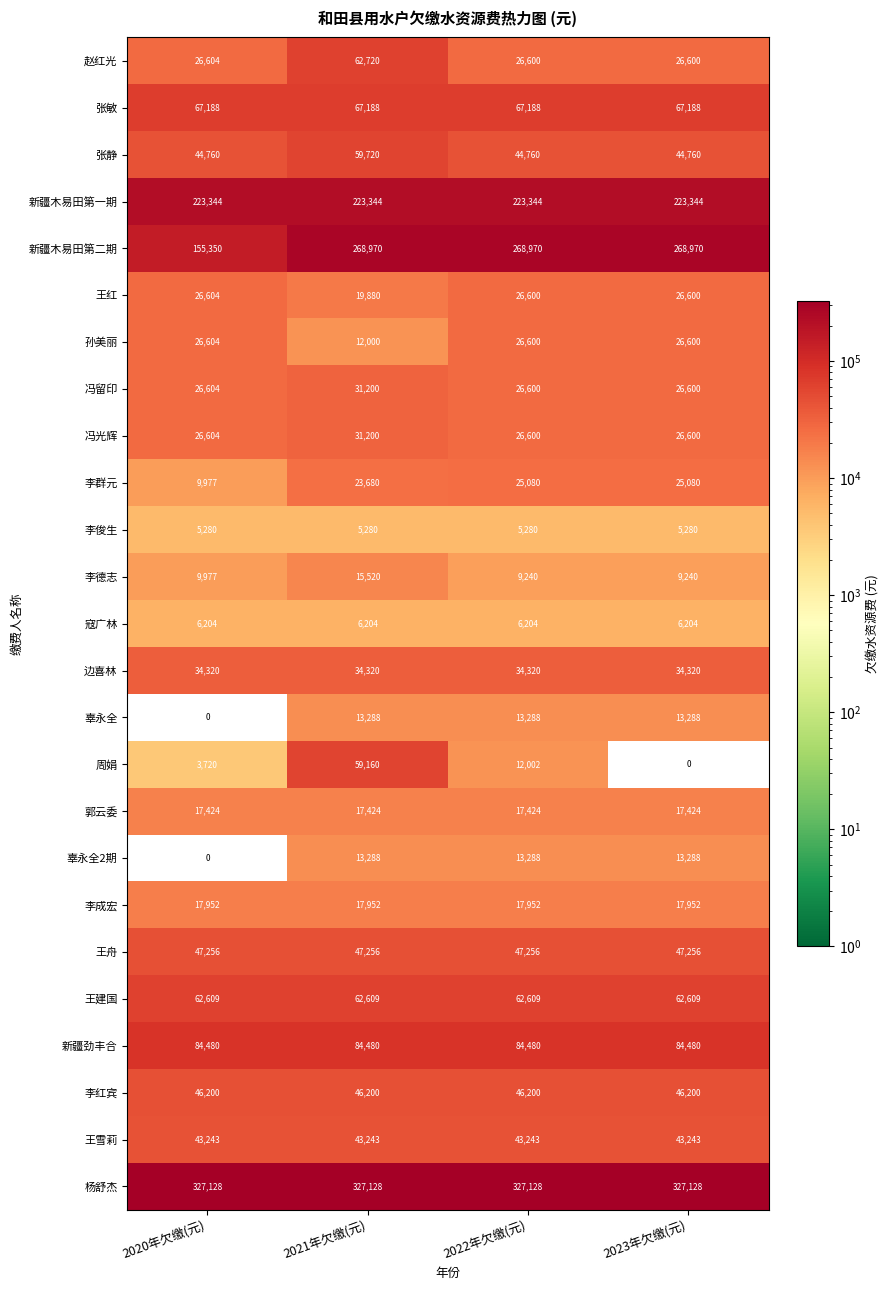

What is the approximate value of 辜永全2期 at 2023年欠缴(元), to the nearest 100?

13300